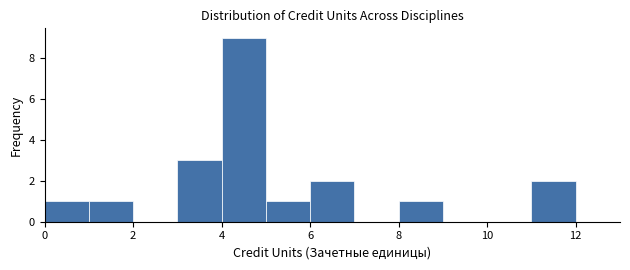

Reading left to right, list every bar in this chart as the range it spans on the x-axis followed by its height. The values are not printed on the chart, so give them approximately, as read against the axis.

0 to 1: 1
1 to 2: 1
2 to 3: 0
3 to 4: 3
4 to 5: 9
5 to 6: 1
6 to 7: 2
7 to 8: 0
8 to 9: 1
9 to 10: 0
10 to 11: 0
11 to 12: 2
12 to 13: 0